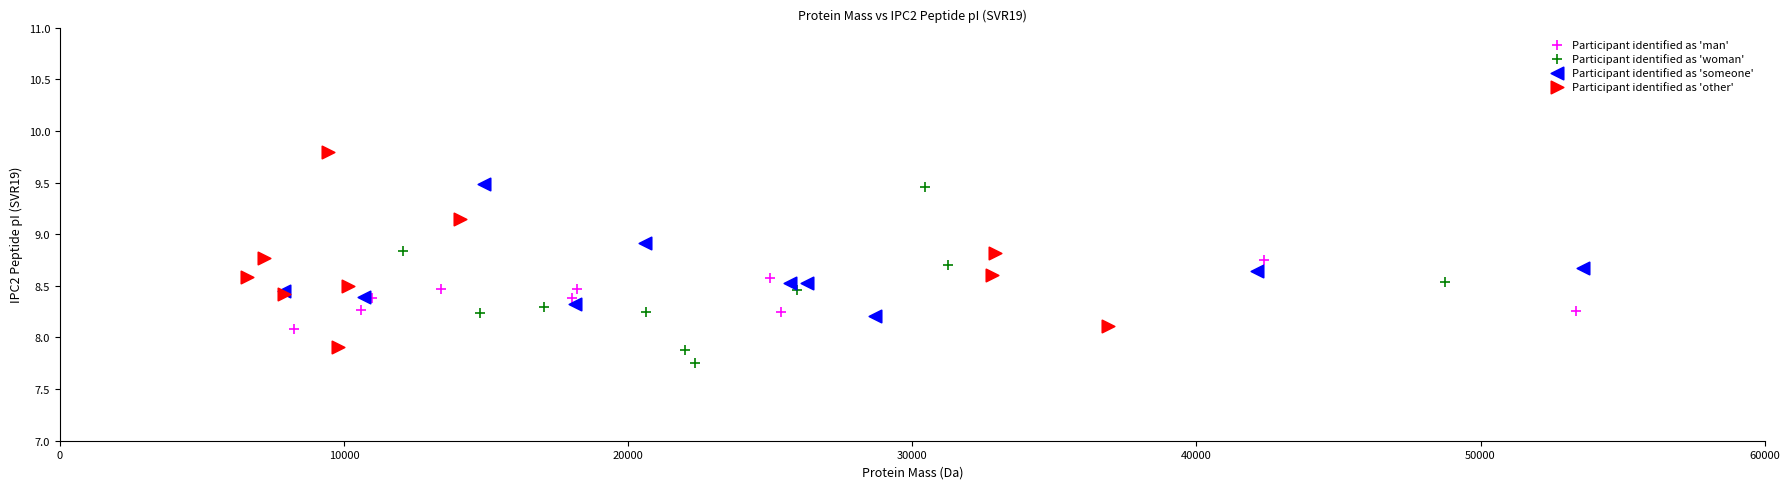

Which series contains the highest Y value?

Participant identified as 'other'